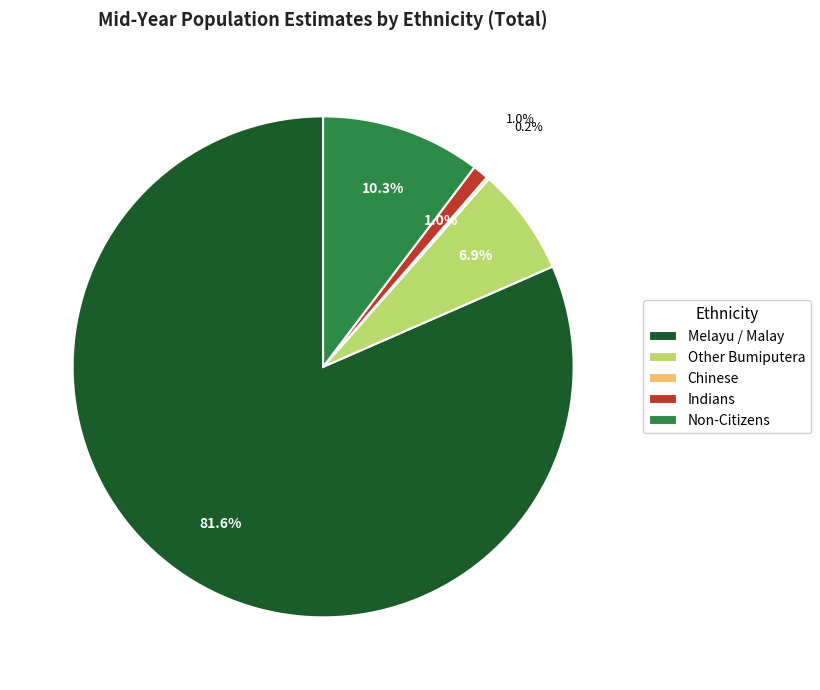

How many slices are in this pie chart?

5